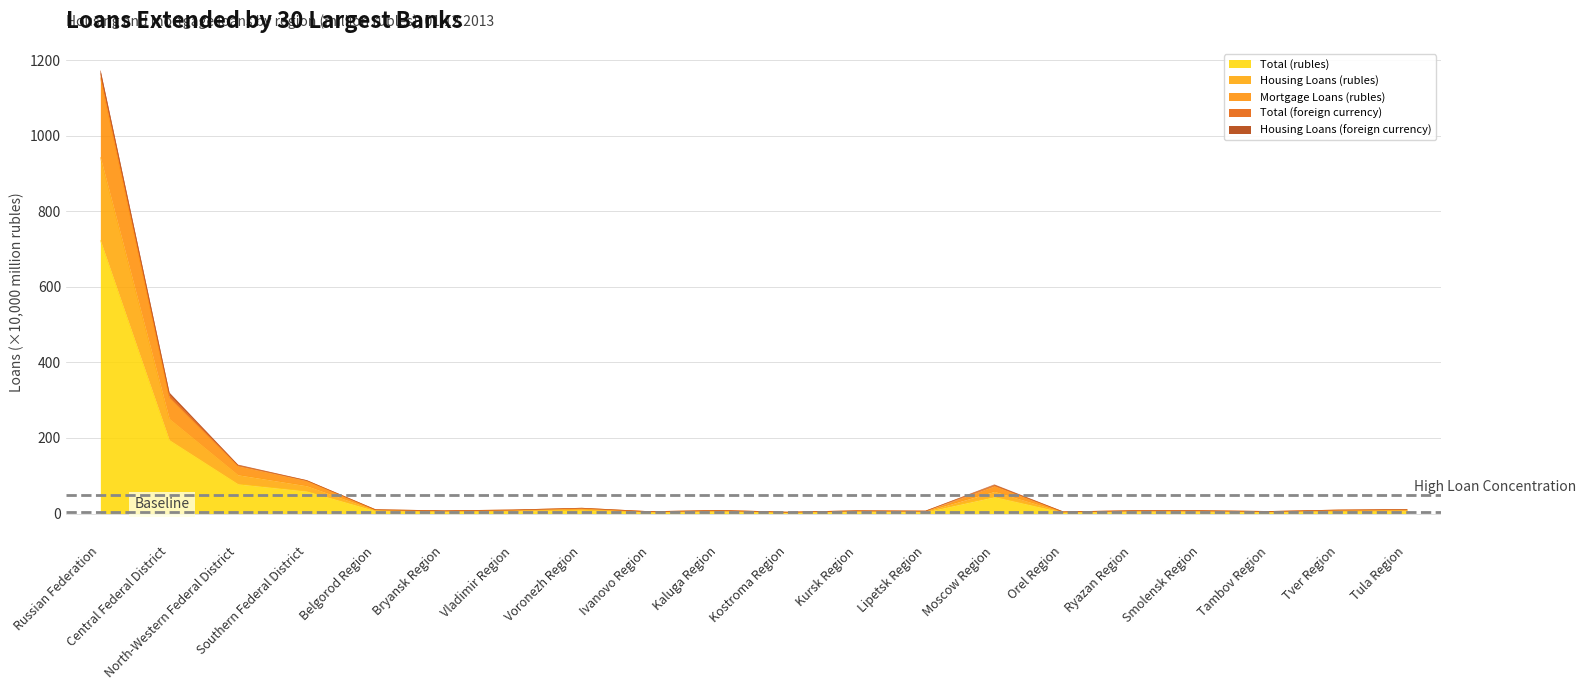

At which label does Total (rubles) reach its peak?

Russian Federation